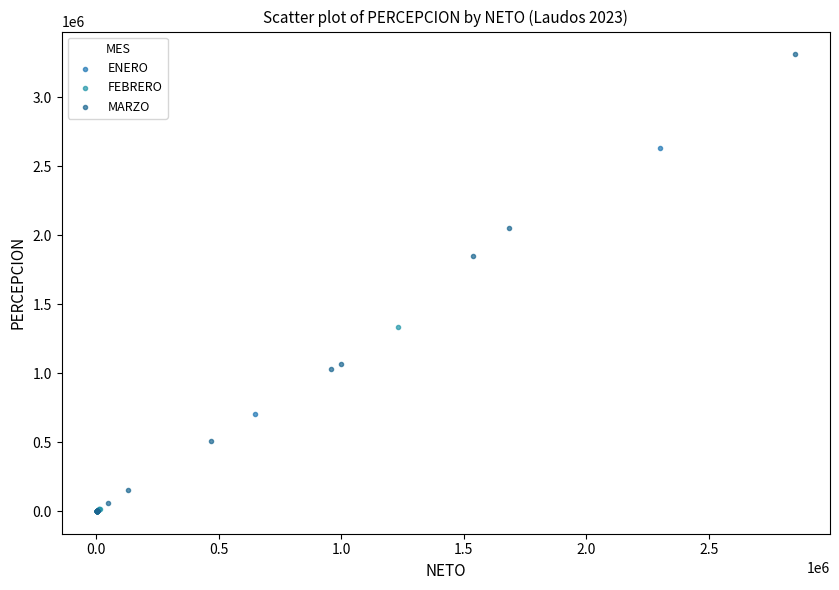

Which series reaches the maximum Y coordinate?

MARZO